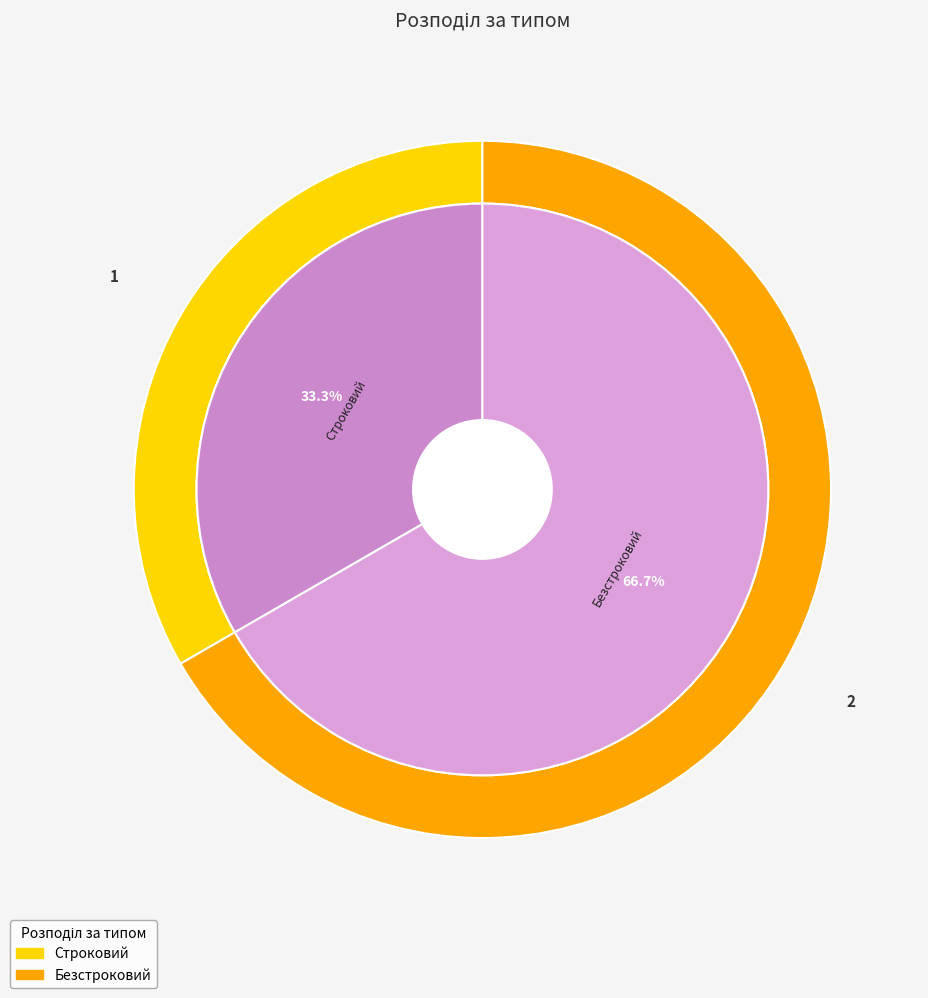

To the nearest percent, what portion does Безстроковий represent?

67%